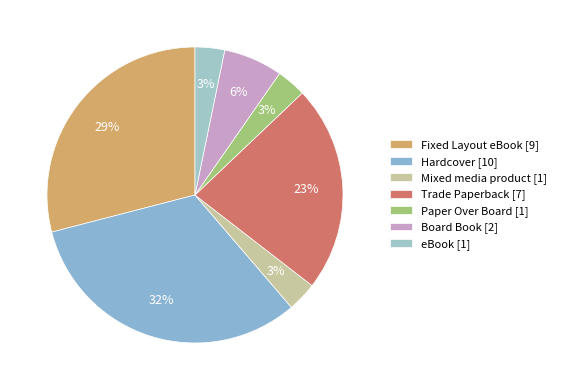

Rank the categories by value from highest to lowest.

Hardcover, Fixed Layout eBook, Trade Paperback, Board Book, Mixed media product, Paper Over Board, eBook